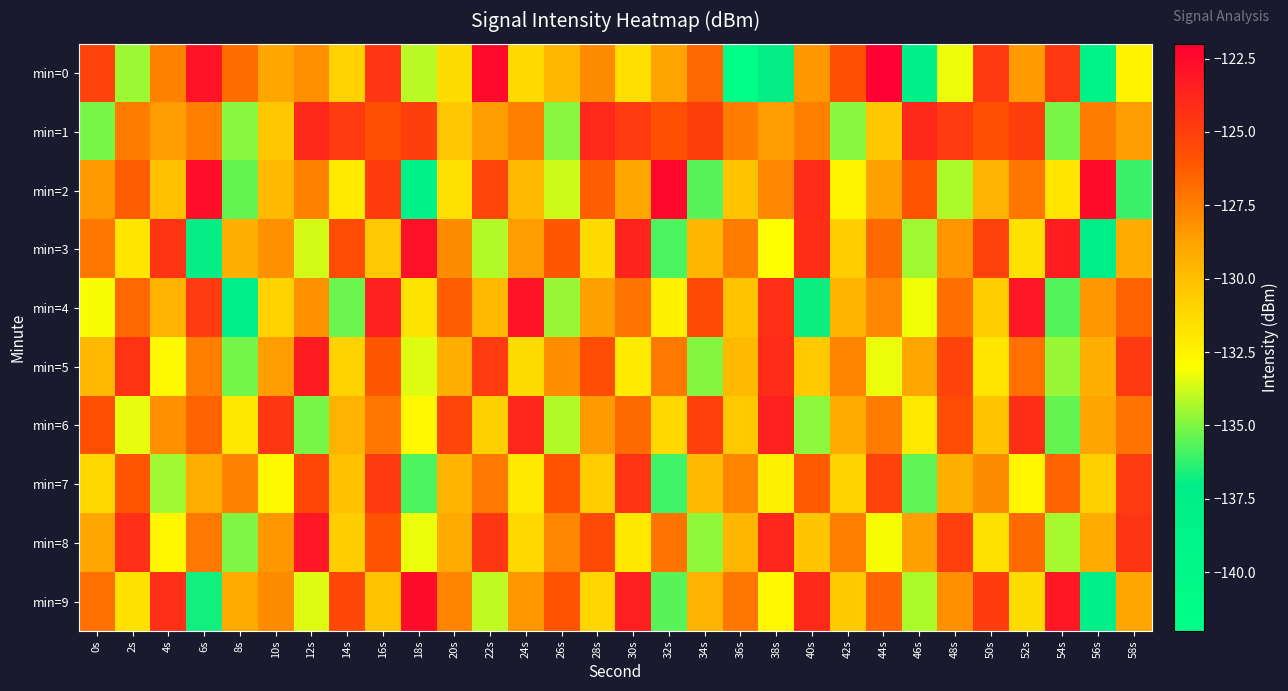

Which series has the widest spread of values?

min=0